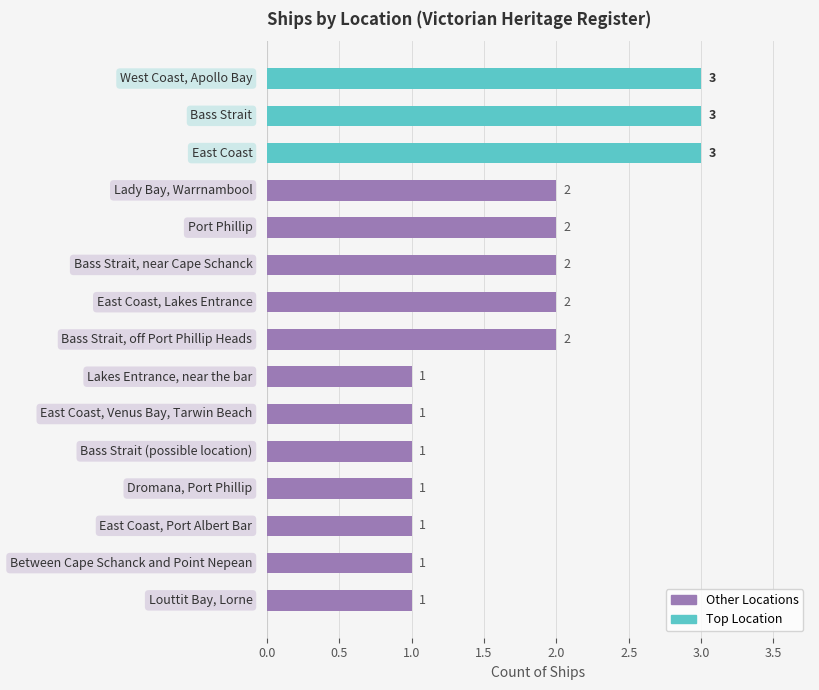

Reading top to bottom, transcribe all the data shown in this chart.

3	3	3	2	2	2	2	2	1	1	1	1	1	1	1